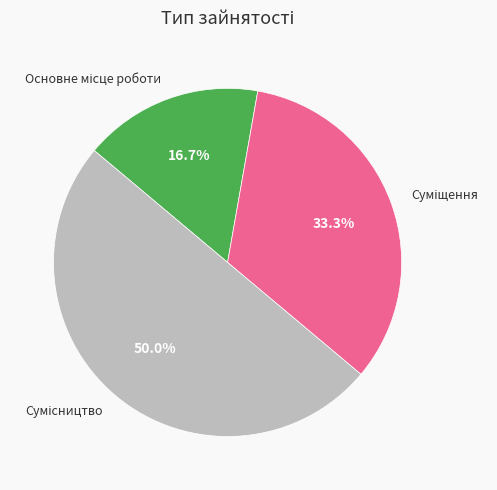

How many segments does this pie chart have?

3